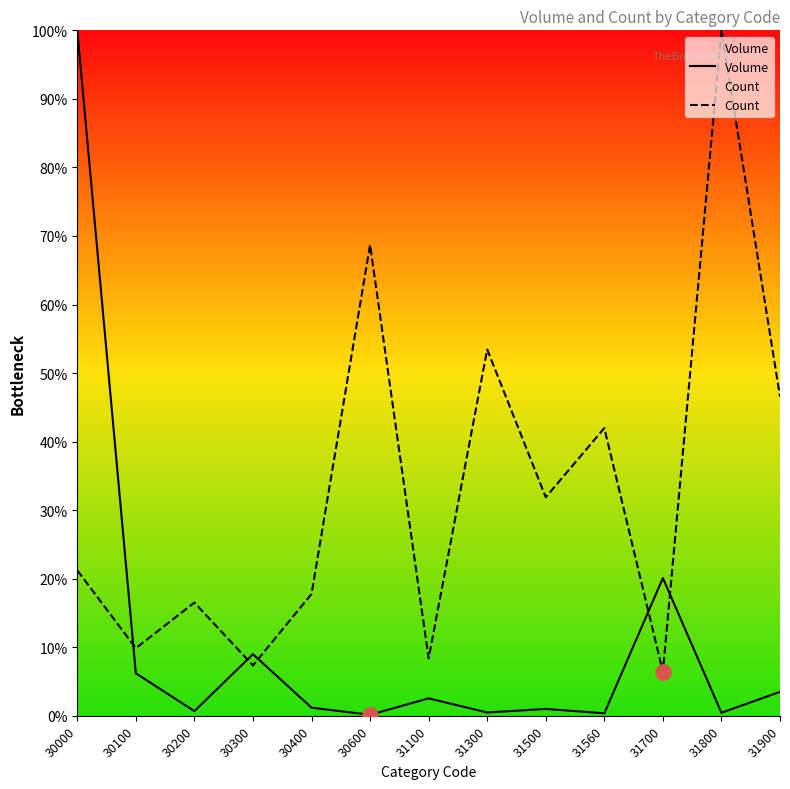

What are all the series names shown in the legend?

Volume, Count